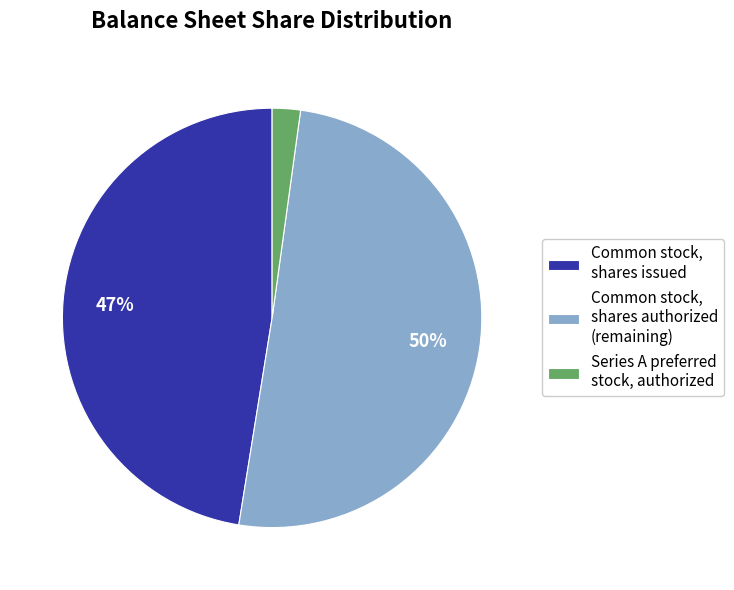

To the nearest percent, what percentage of the pie is Common stock, shares issued?

47%